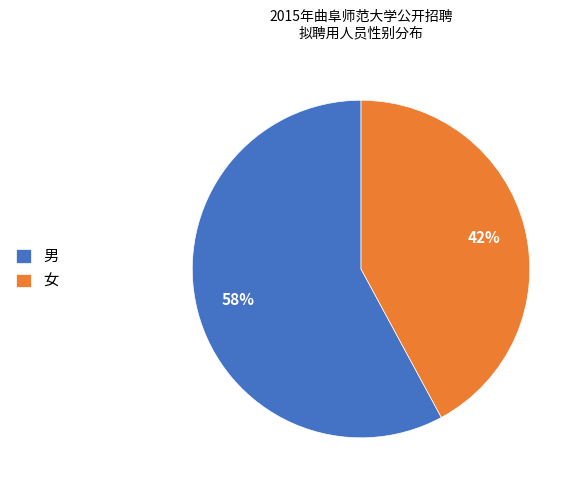

To the nearest percent, what is the average slice percentage?

50%